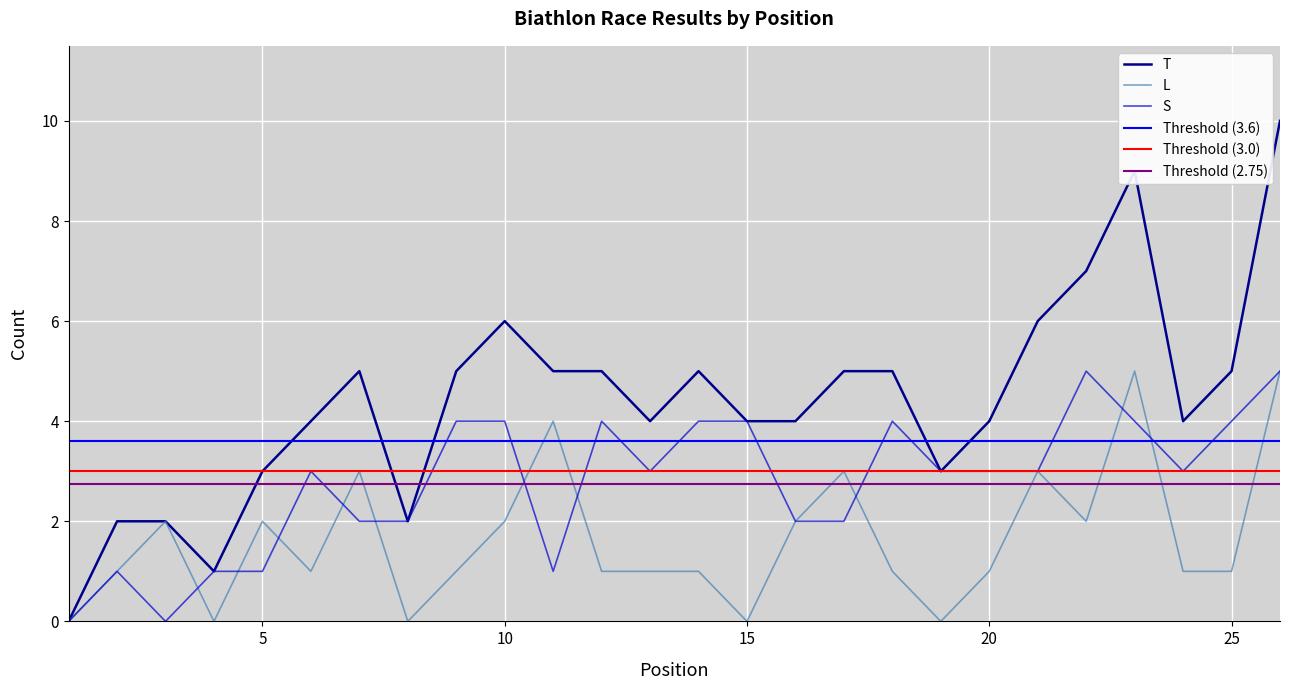

Read the S value at 6.

3